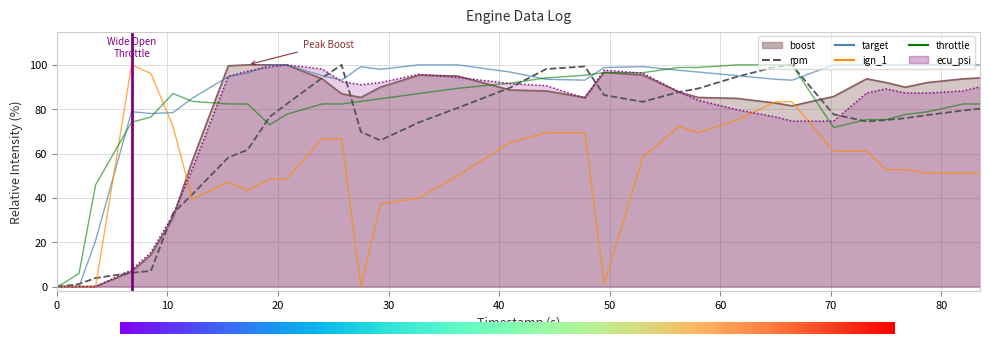

Rank the categories by rpm value from highest to lowest.

25.75, 66.5, 47.75, 65, 44.25, 61.5, 24, 41, 58, 56.25, 49.5, 53, 20.75, 36.25, 83.5, 82, 70.25, 78.75, 19.25, 76.75, 75, 73.25, 32.75, 27.5, 29.25, 17.25, 15.5, 12.25, 10.5, 8.5, 6.75, 3.5, 2, 0.5, 0